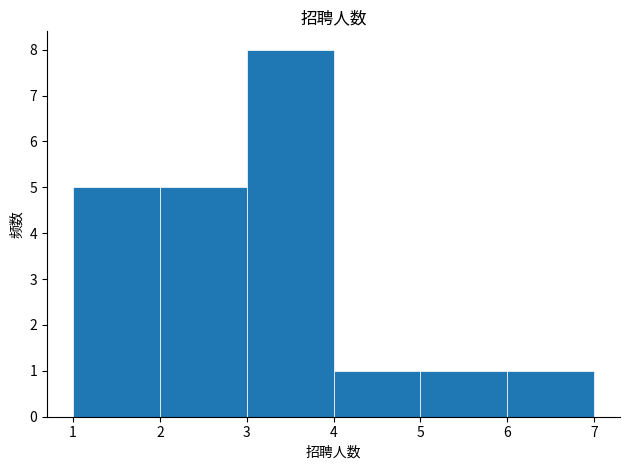

Which range on the x-axis has the tallest bar?

3 to 4